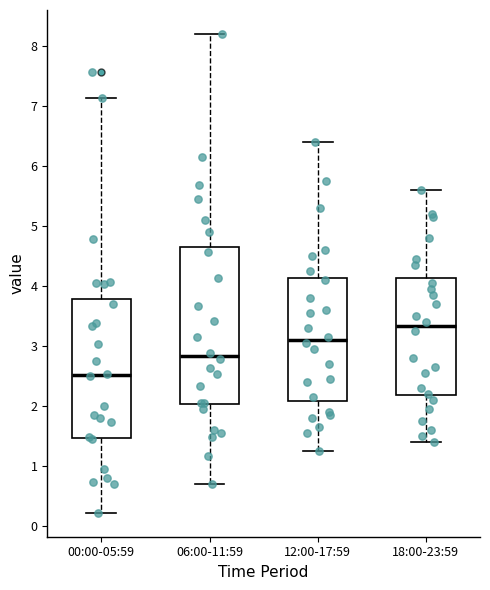

Which box has the lowest median line?

00:00-05:59